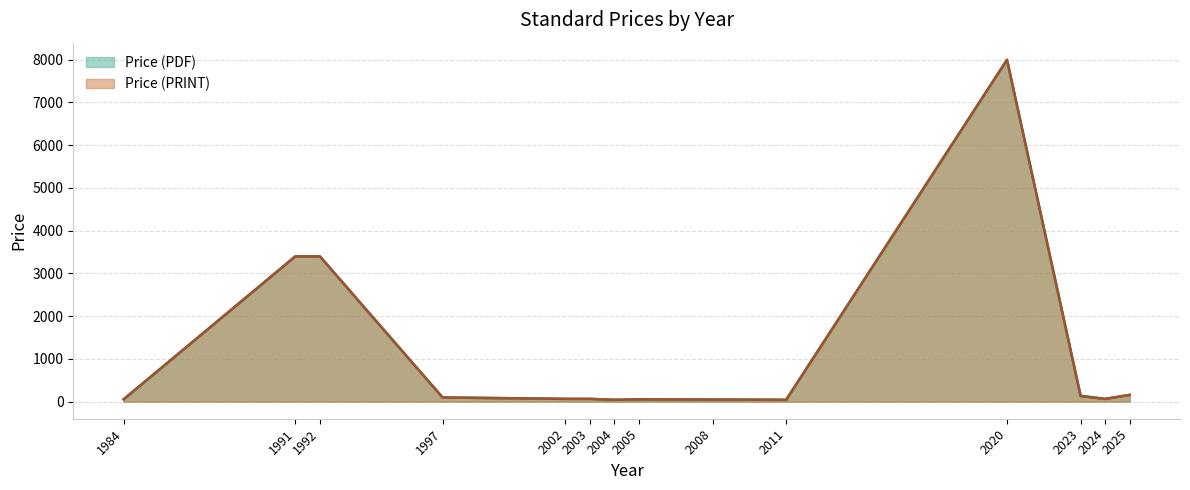

Does the chart have visible grid lines?

Yes